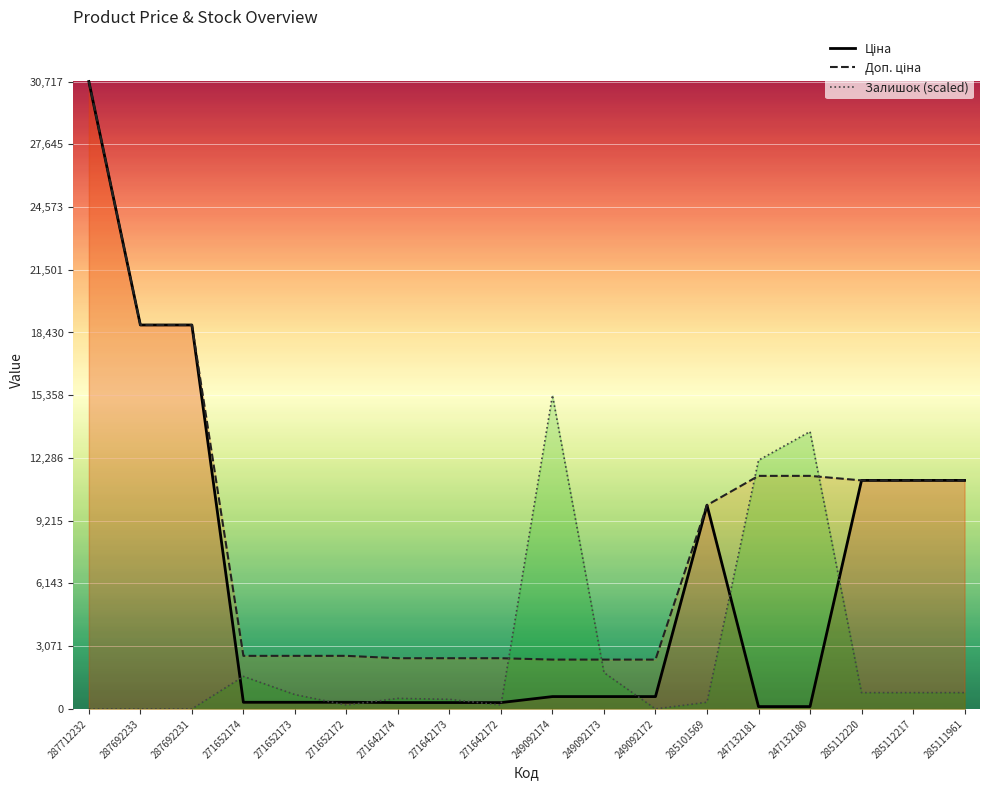

Rank the series at 271652172 from lowest to highest value.

Залишок (scaled), Ціна, Доп. ціна